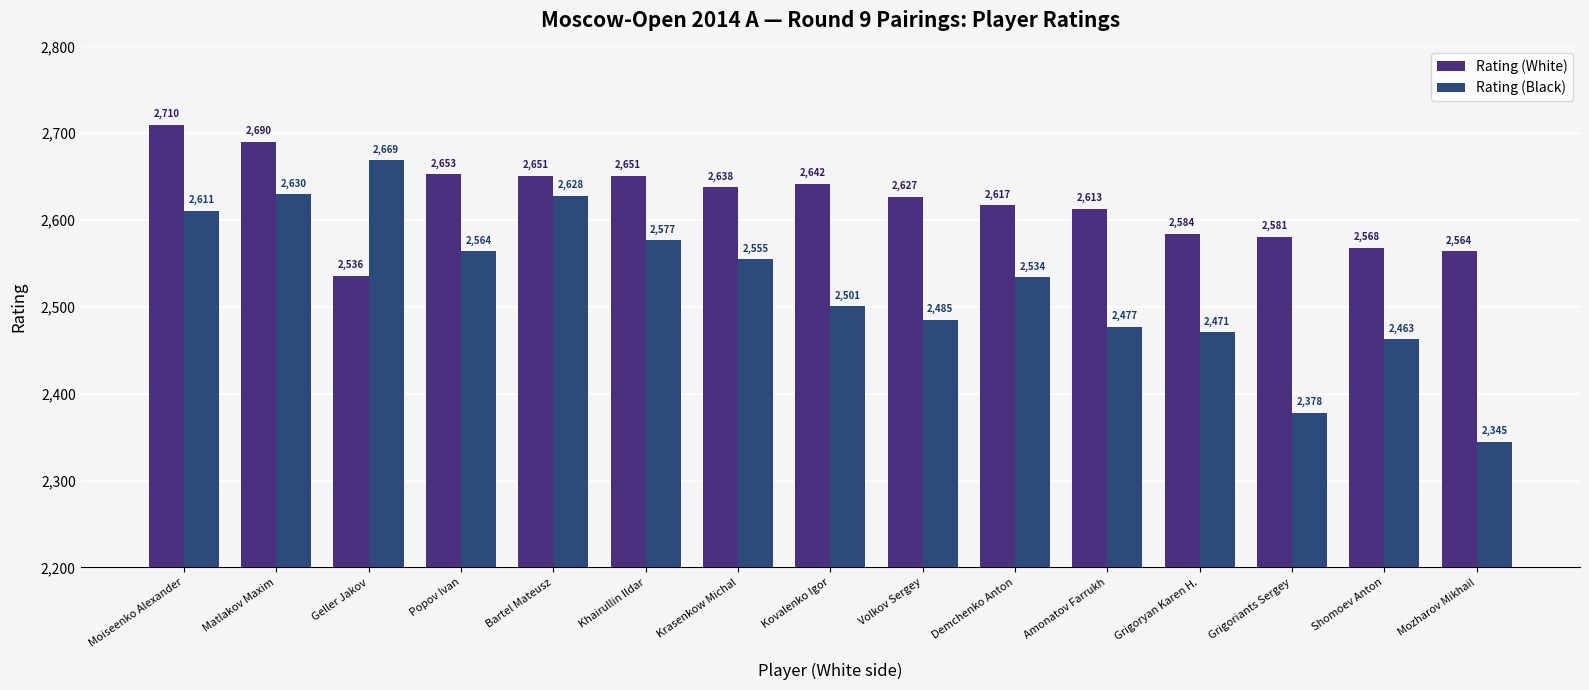

What is the value of the Rating (Black) bar at the 9th from the left?

2485